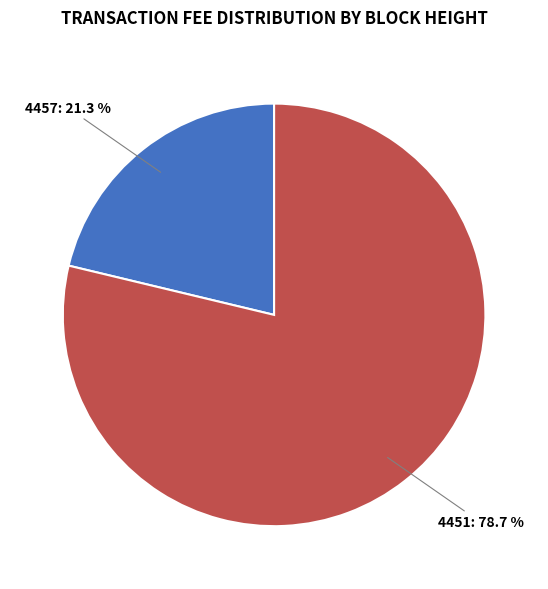

Do 4451 and 4457 together represent more than half of the pie?

Yes